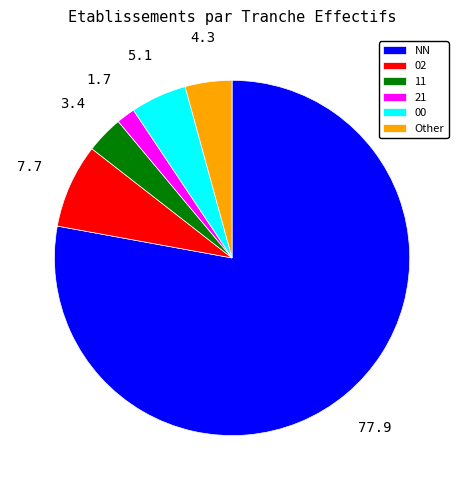

Approximately how many times larger is the value at NN compared to Other?

18.3